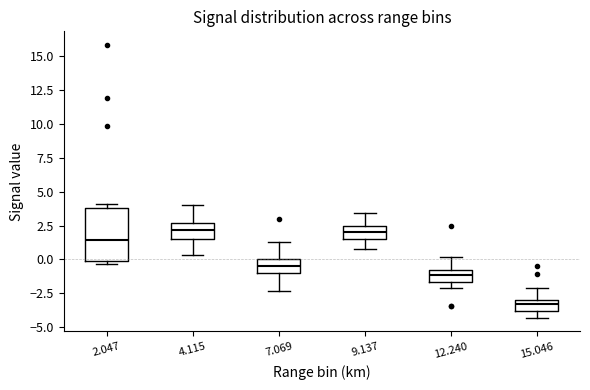

Where is the lower edge of the box at x = 7.069 on the y-axis? The values are not printed on the chart, so give them approximately, as read against the axis.

-1.0